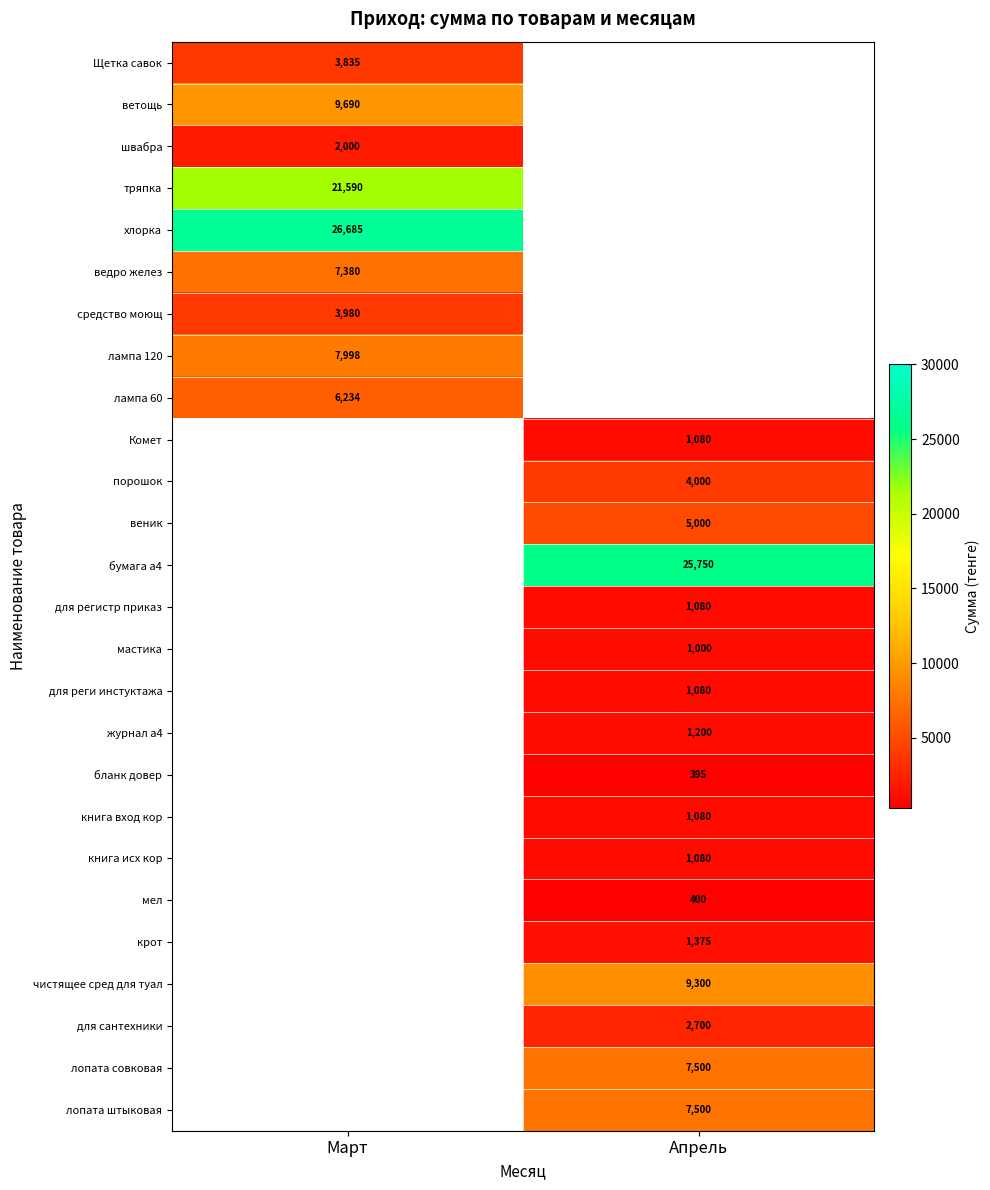

Is the value of для регистр приказ at Апрель greater than the value of лопата штыковая at Апрель?

No